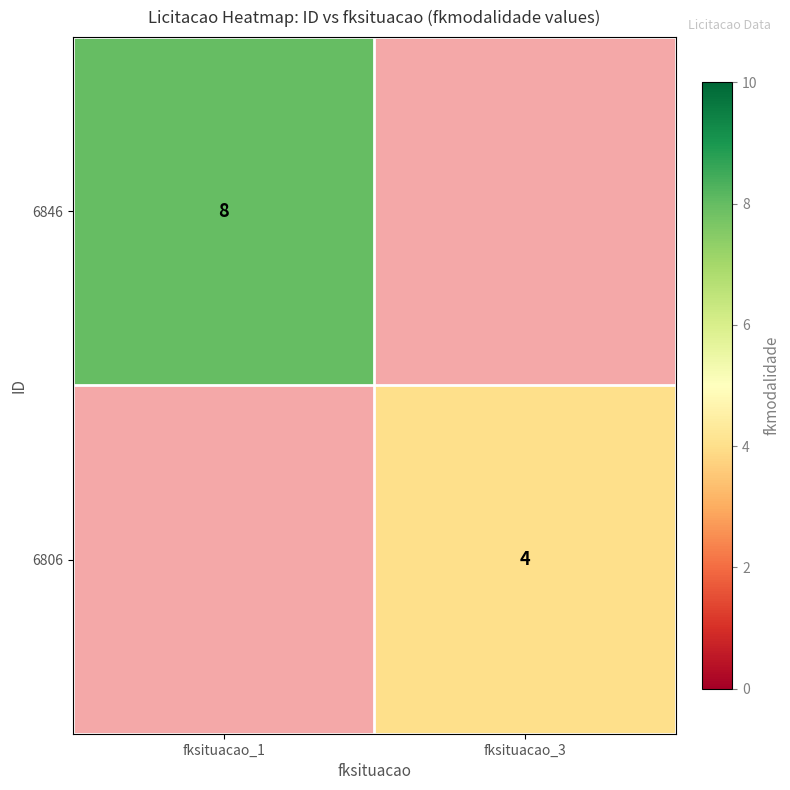

What is the smallest value displayed?

4.0